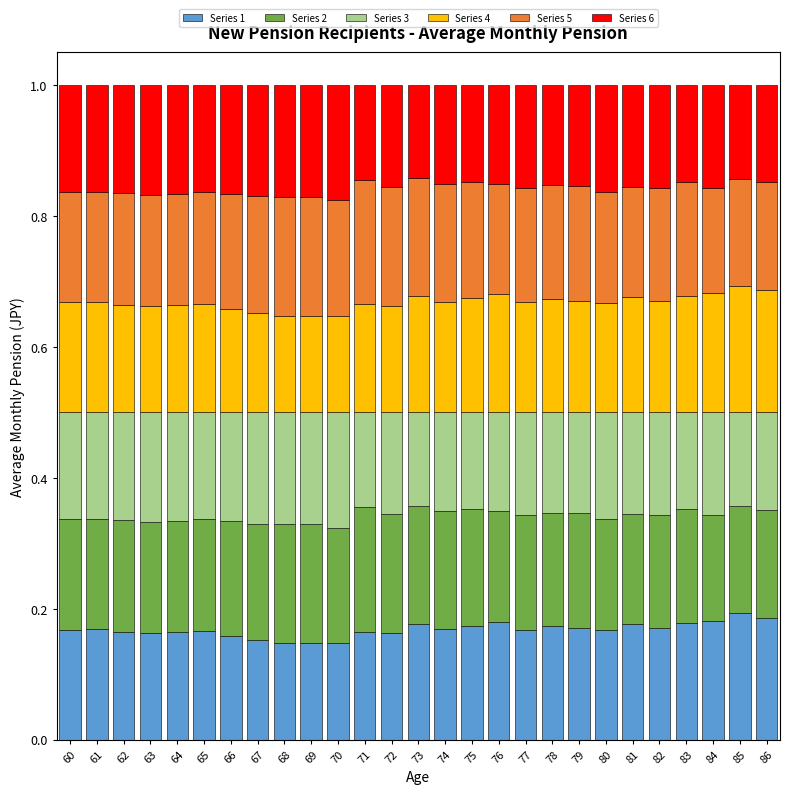

What is the total value across all series at 72?

1.0